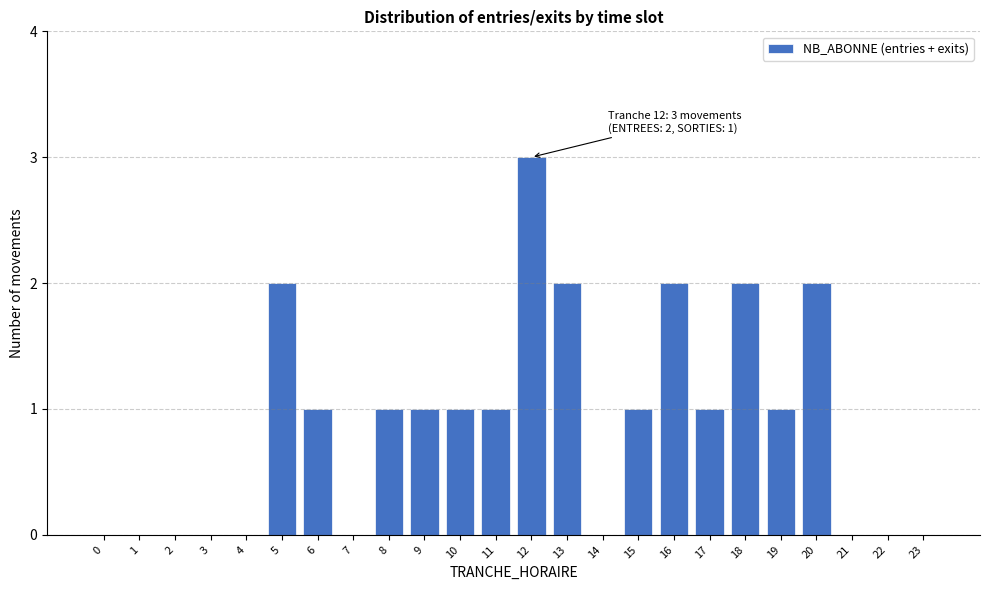

Reading left to right, list all the values displayed in this chart.

0=0	1=0	2=0	3=0	4=0	5=2	6=1	7=0	8=1	9=1	10=1	11=1	12=3	13=2	14=0	15=1	16=2	17=1	18=2	19=1	20=2	21=0	22=0	23=0